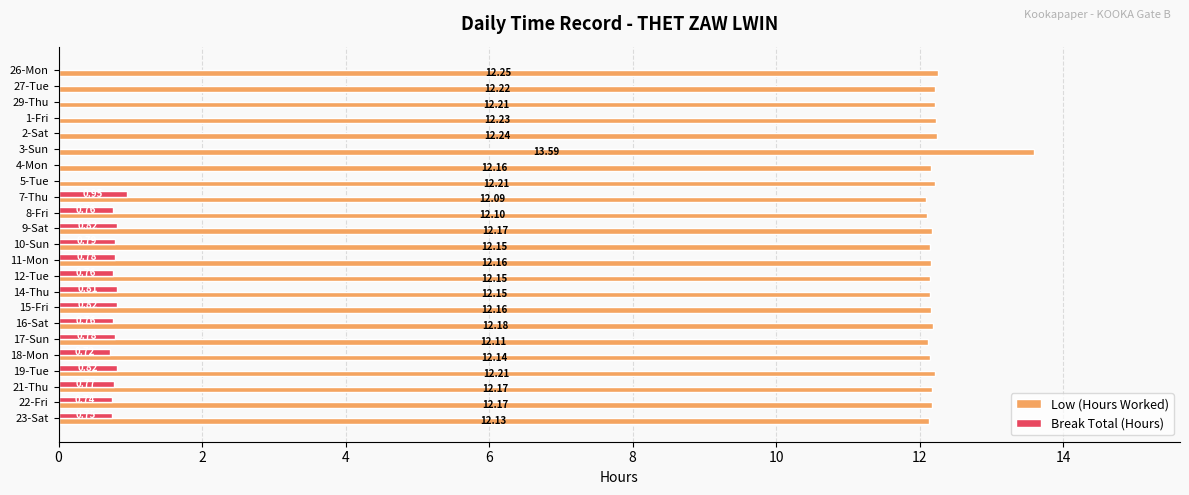

Between 5-Tue and 23-Sat, which series saw the biggest shift?

Break Total (Hours)